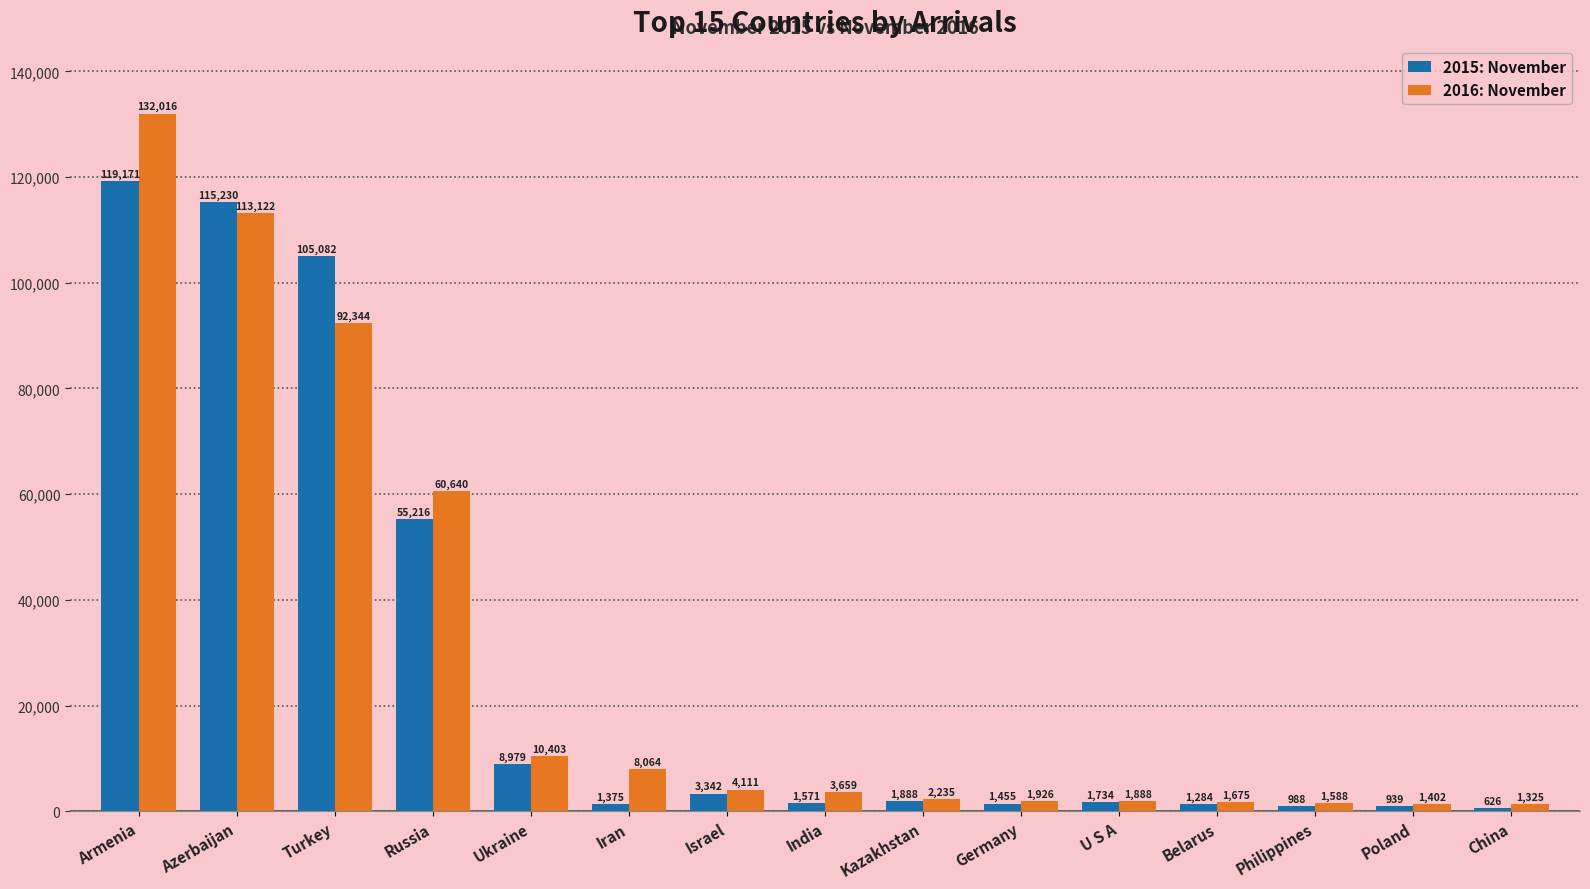

What are all the series names shown in the legend?

2015: November, 2016: November